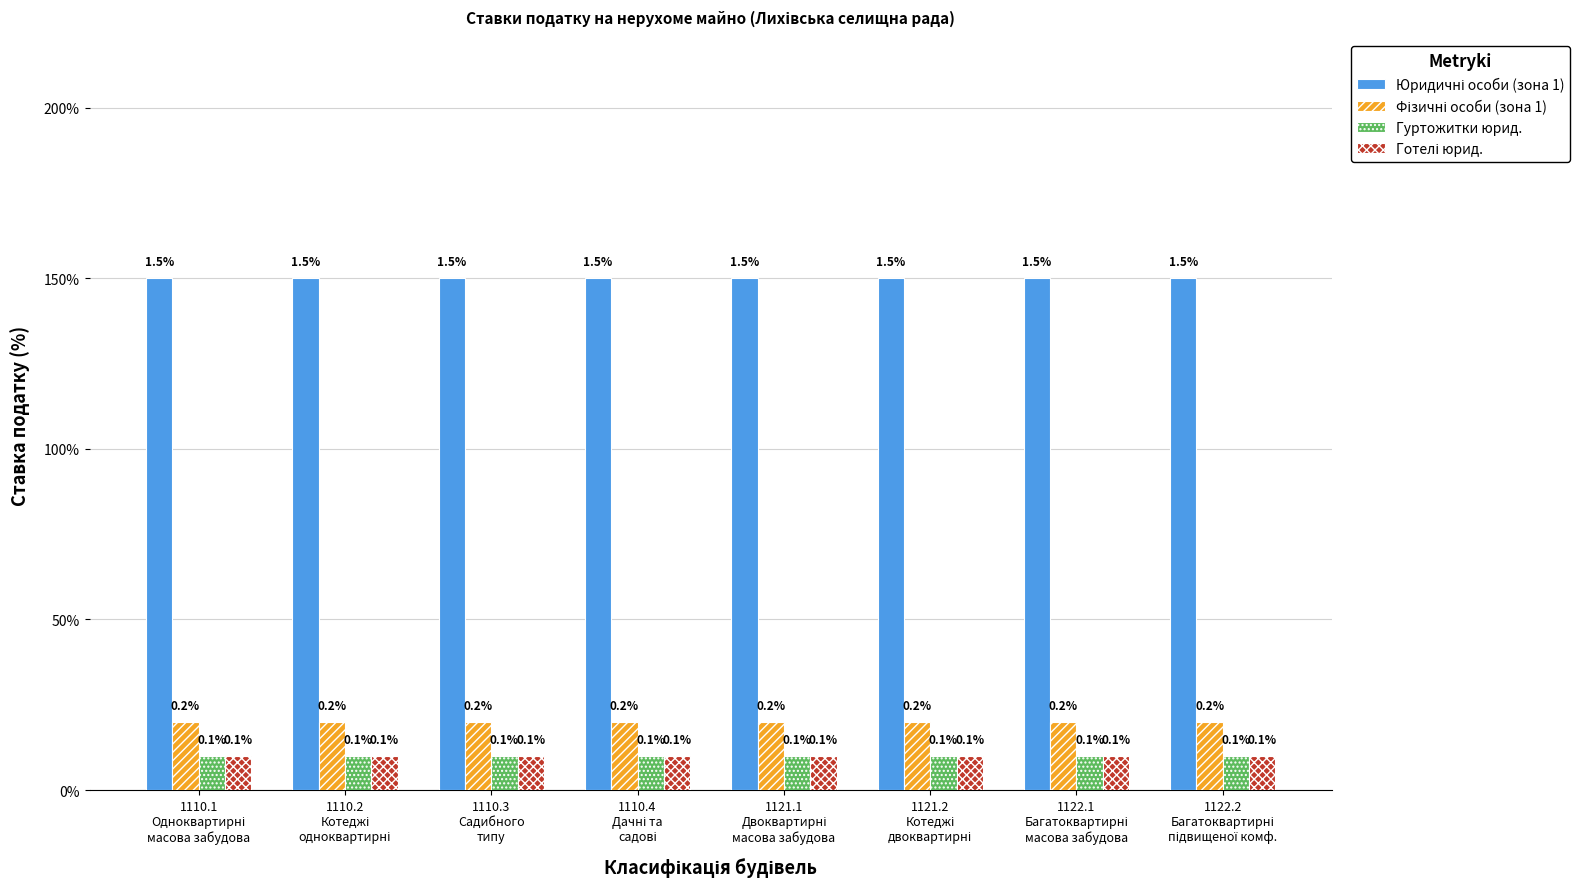

Does the chart contain stacked bars?

No